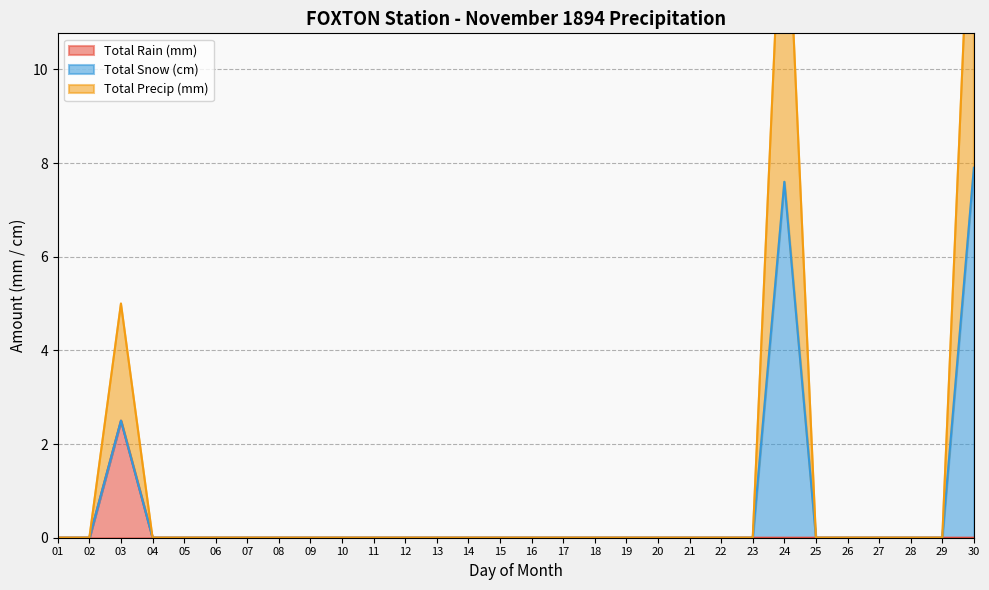

What is the difference between the Total Rain (mm) values at 27 and 03?

2.5